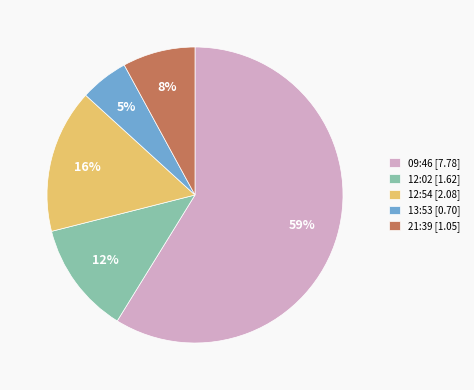

To the nearest percent, what percentage of the pie is 12:54 [2.08]?

16%